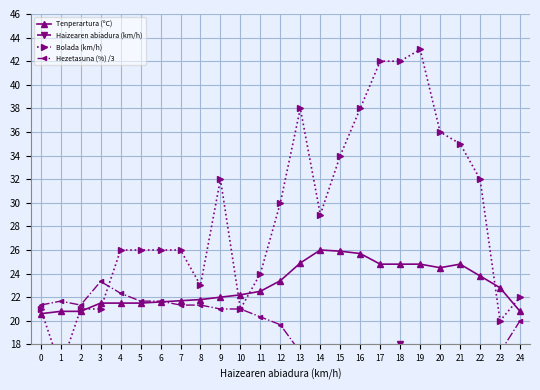

Which has a higher value, 24 or 14?

14